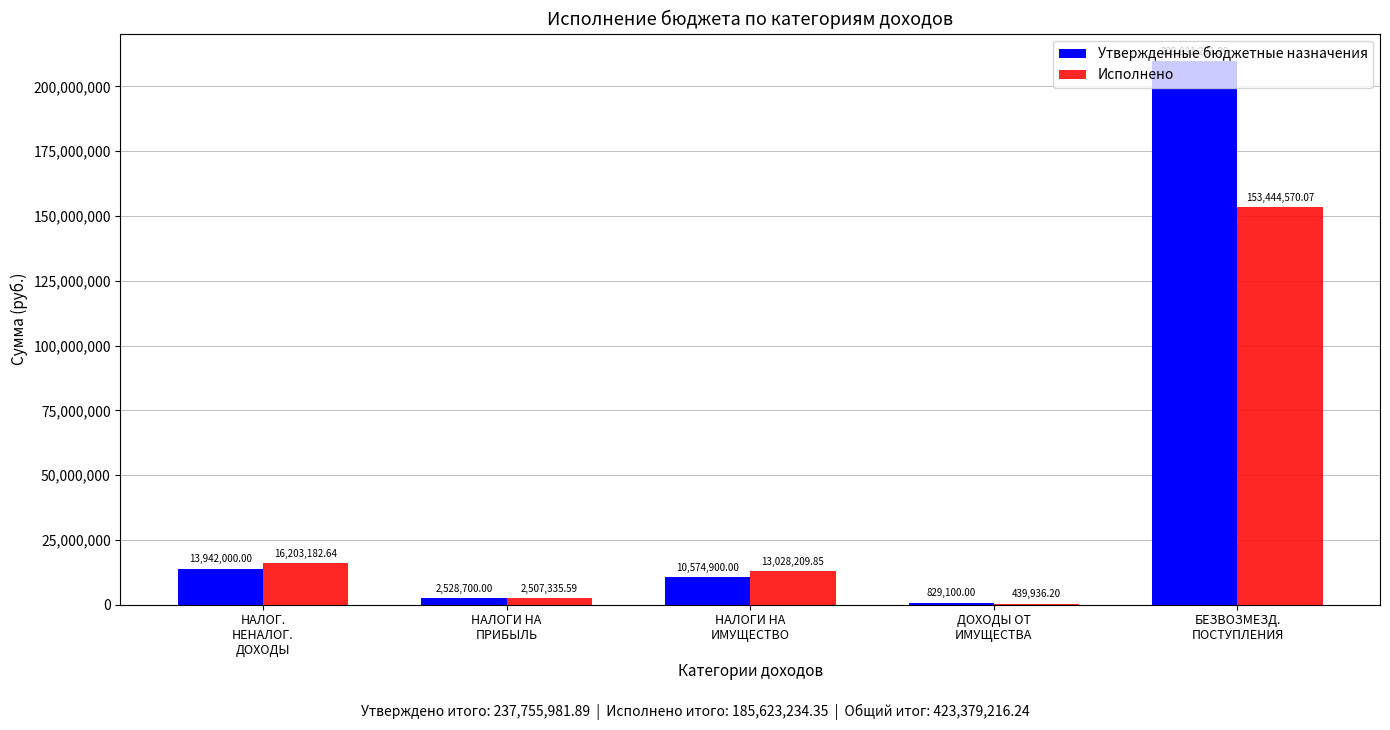

Which series has the largest total across all categories?

Утвержденные бюджетные назначения